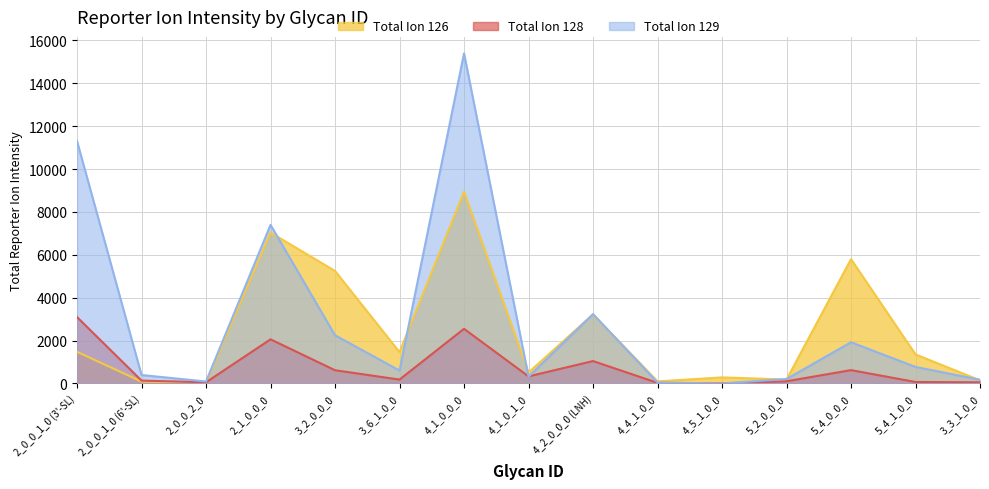

List the series in order of their peak value, highest first.

Total Ion 129, Total Ion 126, Total Ion 128